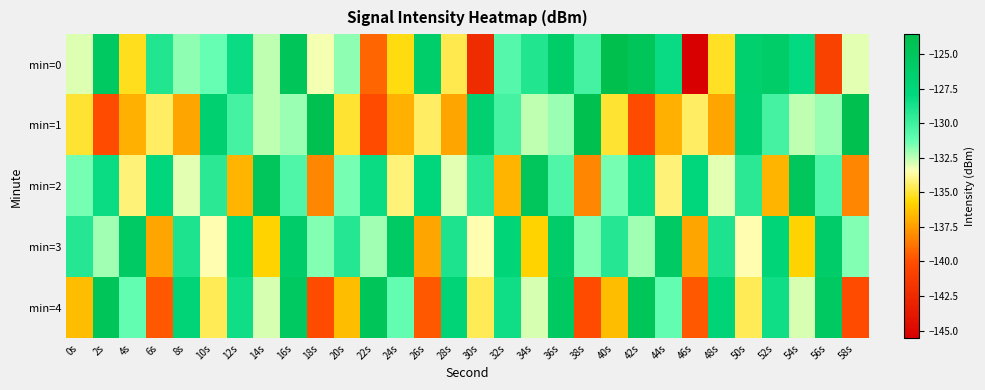

List the series in order of their peak value, lowest first.

min=3, min=2, min=4, min=1, min=0